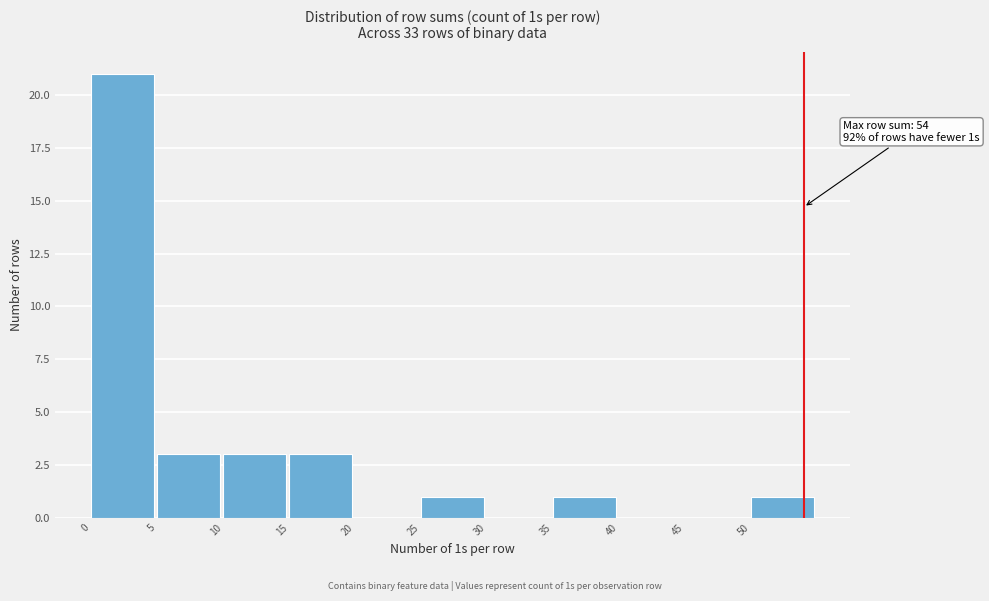

Over which range of the x-axis is the bar tallest?

0 to 5